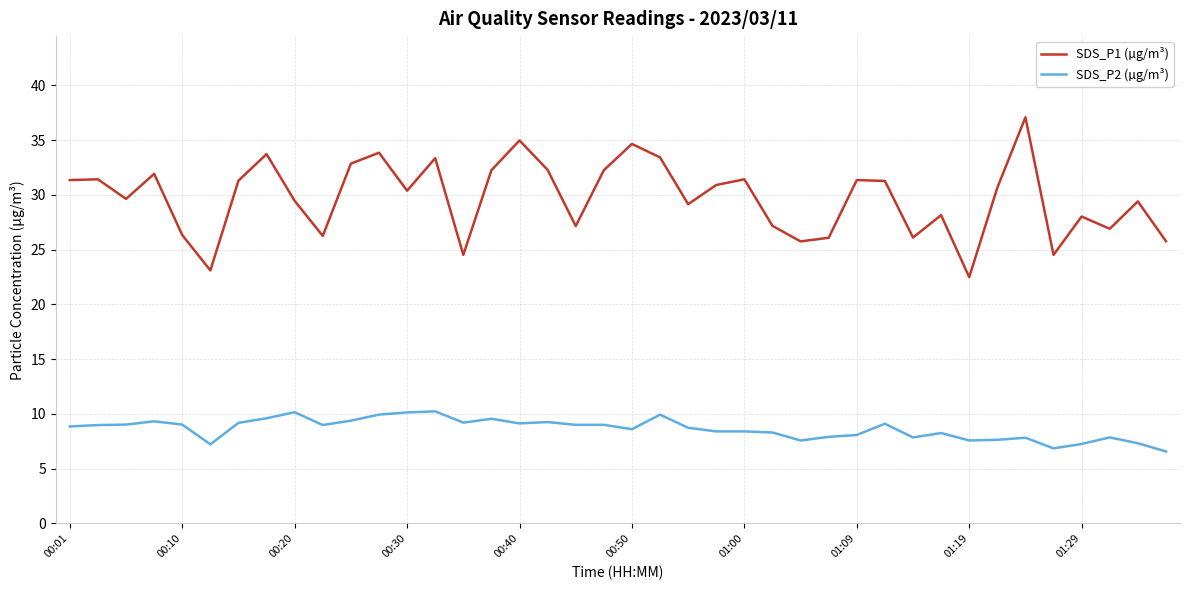

How many lines are shown in the chart?

2